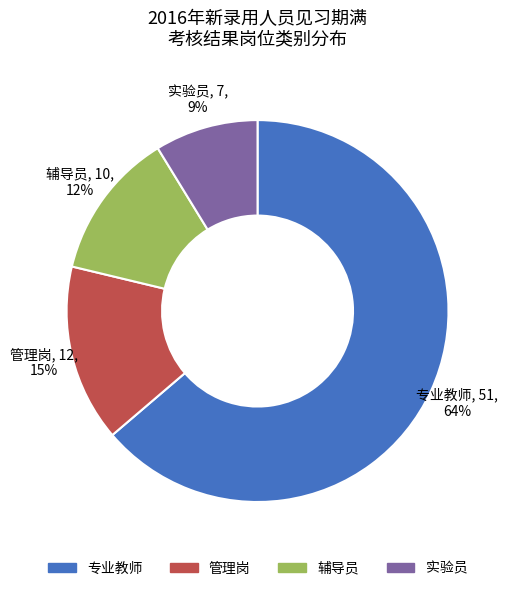

Rank the categories by value from lowest to highest.

实验员, 辅导员, 管理岗, 专业教师